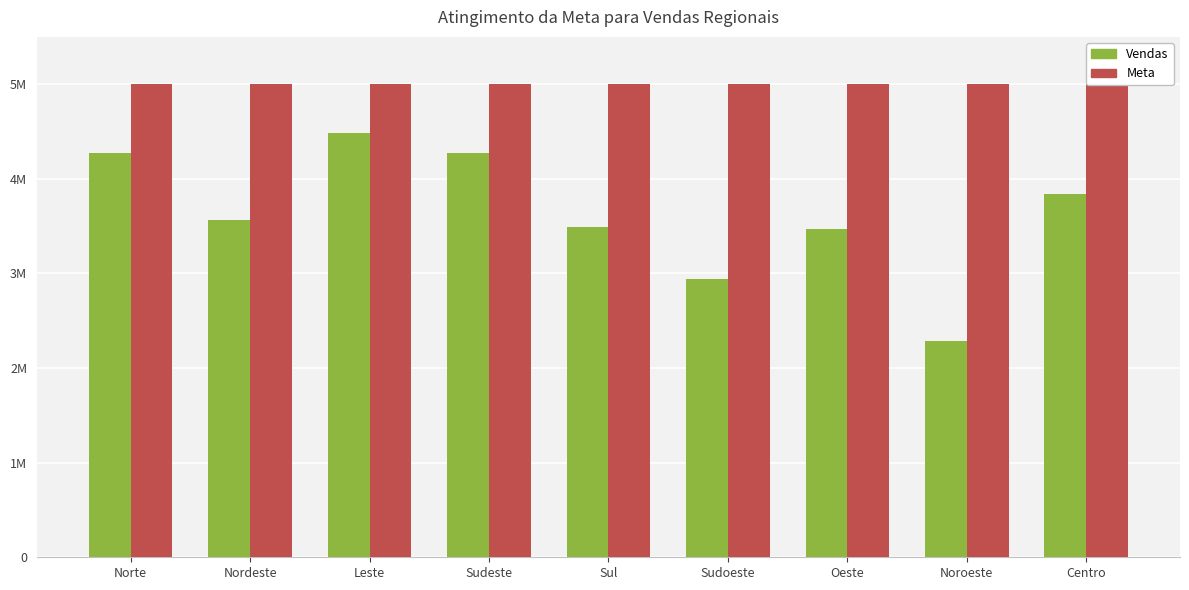

How many bars are there in total?

18